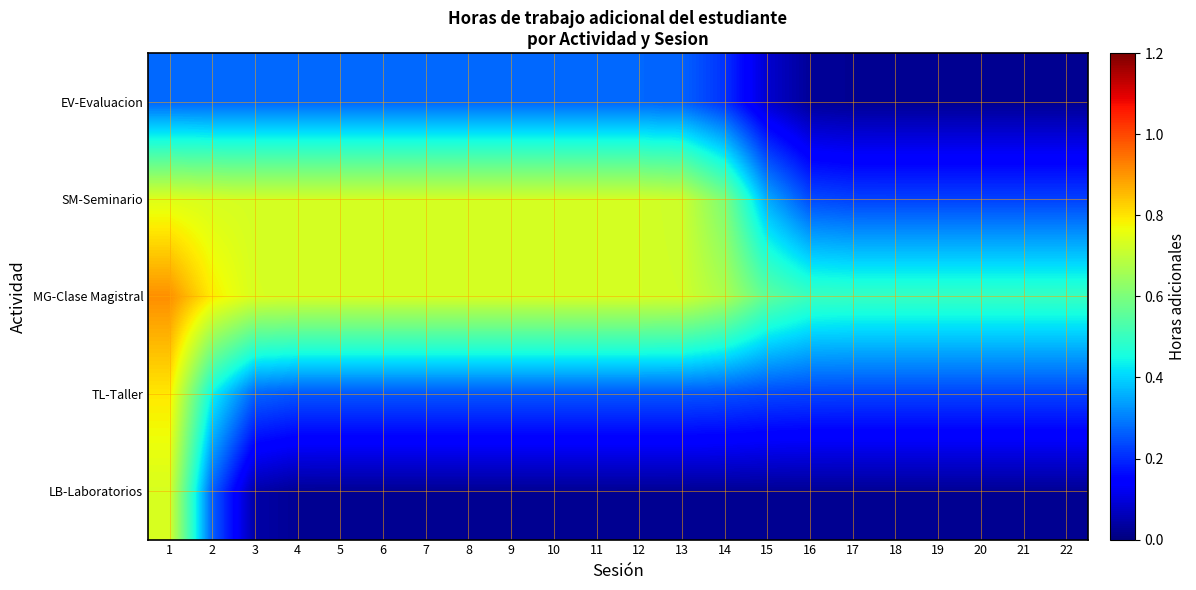

Reading left to right, transcribe all the data shown in this chart.

LB-Laboratorios: 1=0.7	2=0.3	3=0.0	4=0.0	5=0.0	6=0.0	7=0.0	8=0.0	9=0.0	10=0.0	11=0.0	12=0.0	13=0.0	14=0.0	15=0.0	16=0.0	17=0.0	18=0.0	19=0.0	20=0.0	21=0.0	22=0.0
TL-Taller: 1=0.8	2=0.4	3=0.3	4=0.3	5=0.3	6=0.3	7=0.3	8=0.3	9=0.3	10=0.3	11=0.3	12=0.3	13=0.2	14=0.2	15=0.2	16=0.2	17=0.2	18=0.2	19=0.2	20=0.2	21=0.2	22=0.2
MG-Clase Magistral: 1=0.9	2=0.8	3=0.7	4=0.7	5=0.7	6=0.7	7=0.7	8=0.7	9=0.7	10=0.7	11=0.7	12=0.7	13=0.7	14=0.7	15=0.6	16=0.5	17=0.5	18=0.5	19=0.5	20=0.5	21=0.5	22=0.5
SM-Seminario: 1=0.7	2=0.7	3=0.7	4=0.7	5=0.7	6=0.7	7=0.7	8=0.7	9=0.7	10=0.7	11=0.7	12=0.7	13=0.7	14=0.6	15=0.4	16=0.2	17=0.2	18=0.2	19=0.2	20=0.2	21=0.2	22=0.2
EV-Evaluacion: 1=0.3	2=0.3	3=0.3	4=0.3	5=0.3	6=0.3	7=0.3	8=0.3	9=0.3	10=0.3	11=0.3	12=0.3	13=0.3	14=0.2	15=0.1	16=0.0	17=0.0	18=0.0	19=0.0	20=0.0	21=0.0	22=0.0